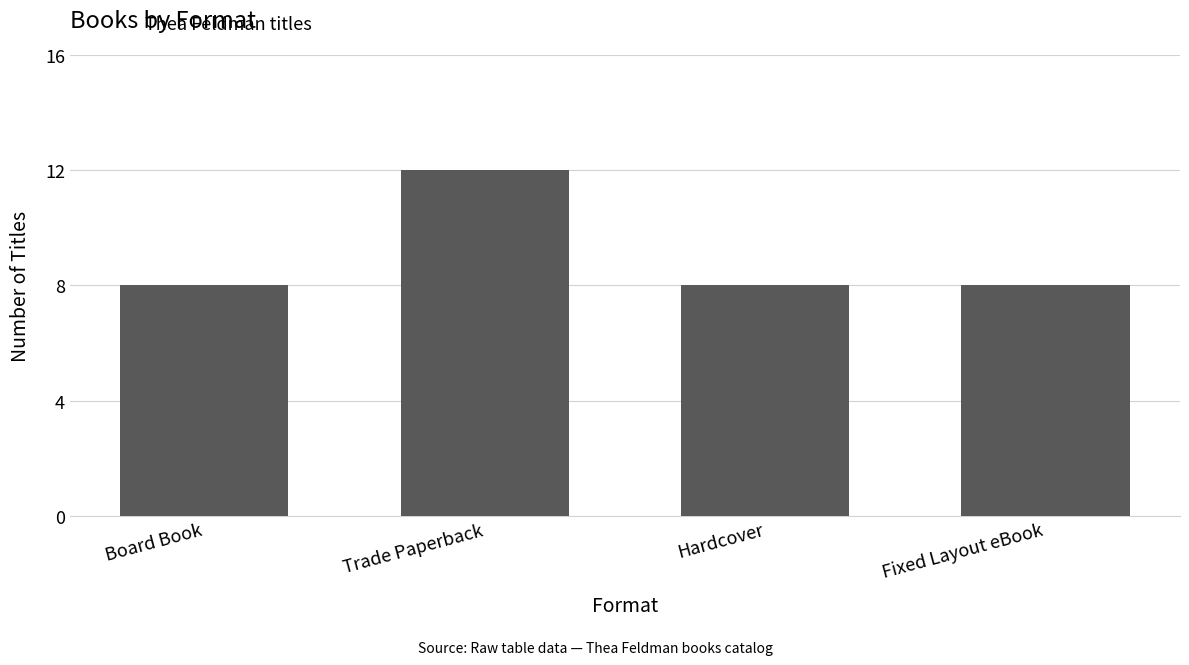

What is the label of the 1st bar from the right?

Fixed Layout eBook